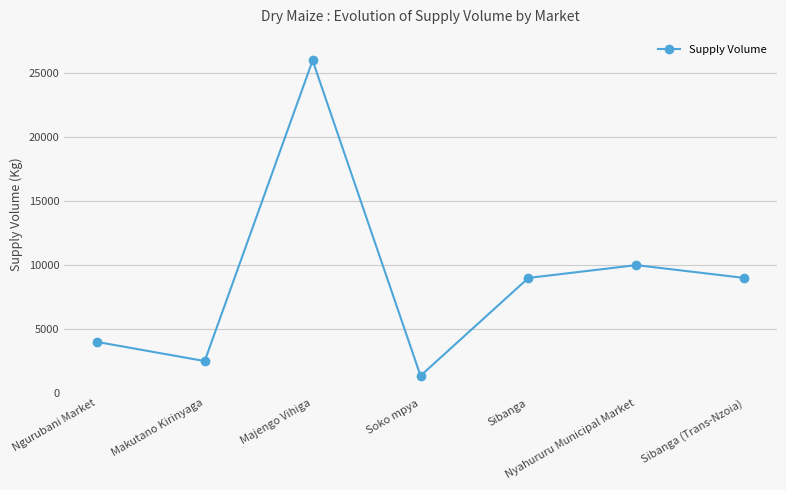

How many distinct data groups are displayed?

1